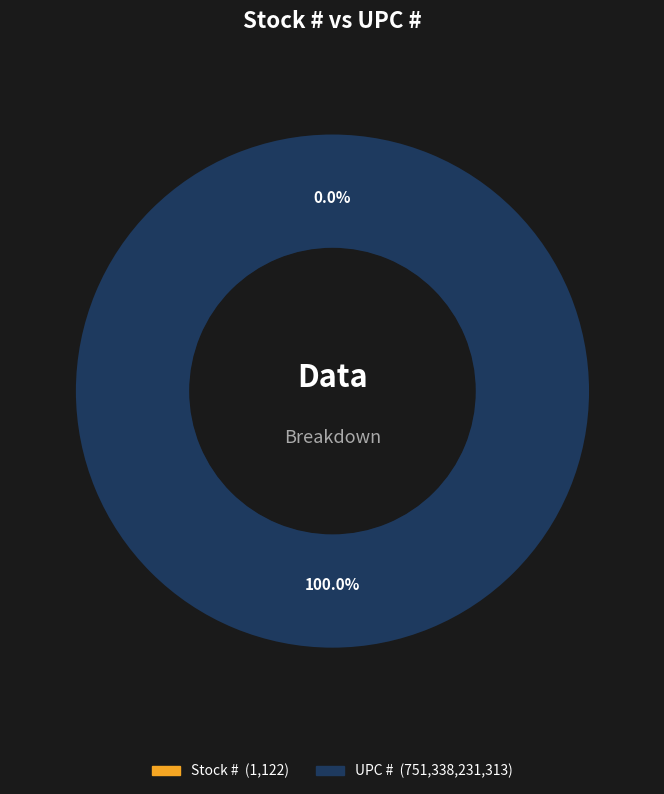

Which category accounts for the majority?

UPC #